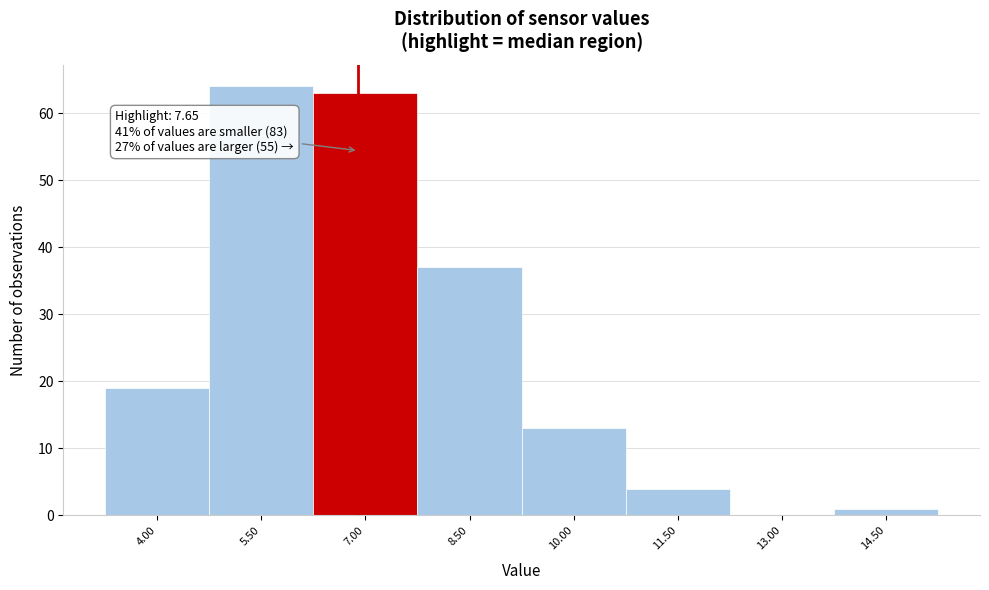

Reading left to right, extract all data points from this chart.

4.00=19	5.50=64	7.00=63	8.50=37	10.00=13	11.50=4	13.00=0	14.50=1